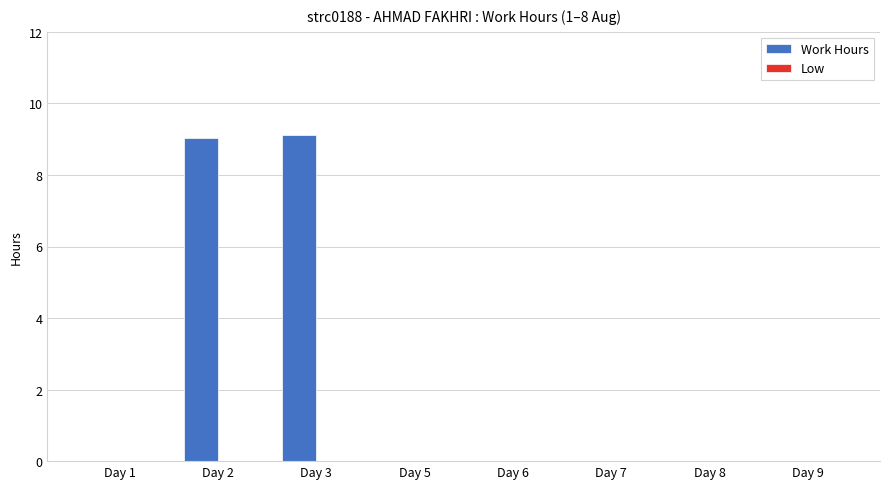

Between Day 5 and Day 3, which is larger?

Day 3